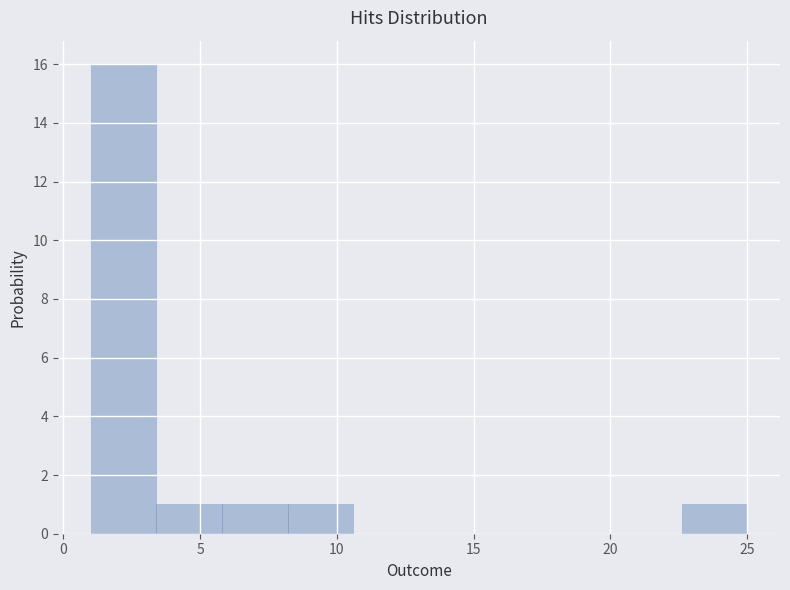

Reading left to right, list every bar in this chart as the range it spans on the x-axis followed by its height. Neither the bar edges nor the heights are printed on the chart, so give them approximately, as read against the axes.

1.0 to 3.4: 16
3.4 to 5.8: 1
5.8 to 8.2: 1
8.2 to 10.6: 1
10.6 to 13.0: 0
13.0 to 15.4: 0
15.4 to 17.8: 0
17.8 to 20.2: 0
20.2 to 22.6: 0
22.6 to 25.0: 1